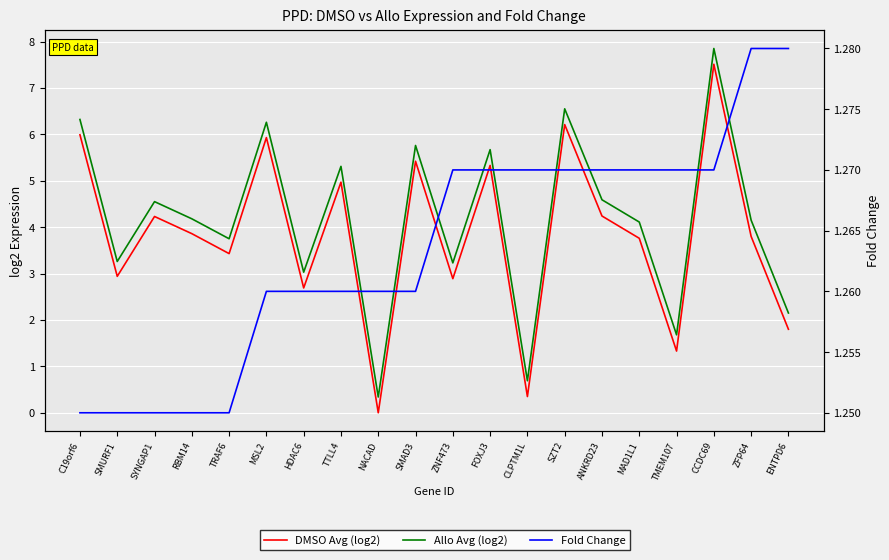

Reading left to right, what are all the values shown in this chart?

DMSO Avg (log2): 6.0	2.9	4.2	3.9	3.4	5.9	2.7	5.0	0.0	5.4	2.9	5.3	0.3	6.2	4.2	3.8	1.3	7.5	3.8	1.8
Allo Avg (log2): 6.3	3.3	4.5	4.2	3.8	6.3	3.0	5.3	0.3	5.8	3.2	5.7	0.7	6.5	4.6	4.1	1.7	7.8	4.2	2.1
Fold Change: 1.2	1.2	1.2	1.2	1.2	1.3	1.3	1.3	1.3	1.3	1.3	1.3	1.3	1.3	1.3	1.3	1.3	1.3	1.3	1.3